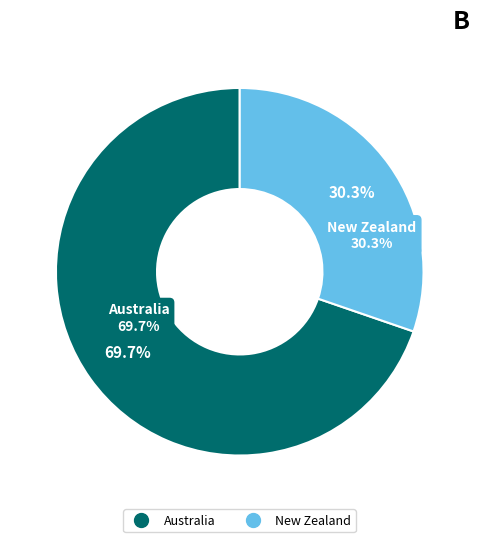

How many segments does this pie chart have?

2